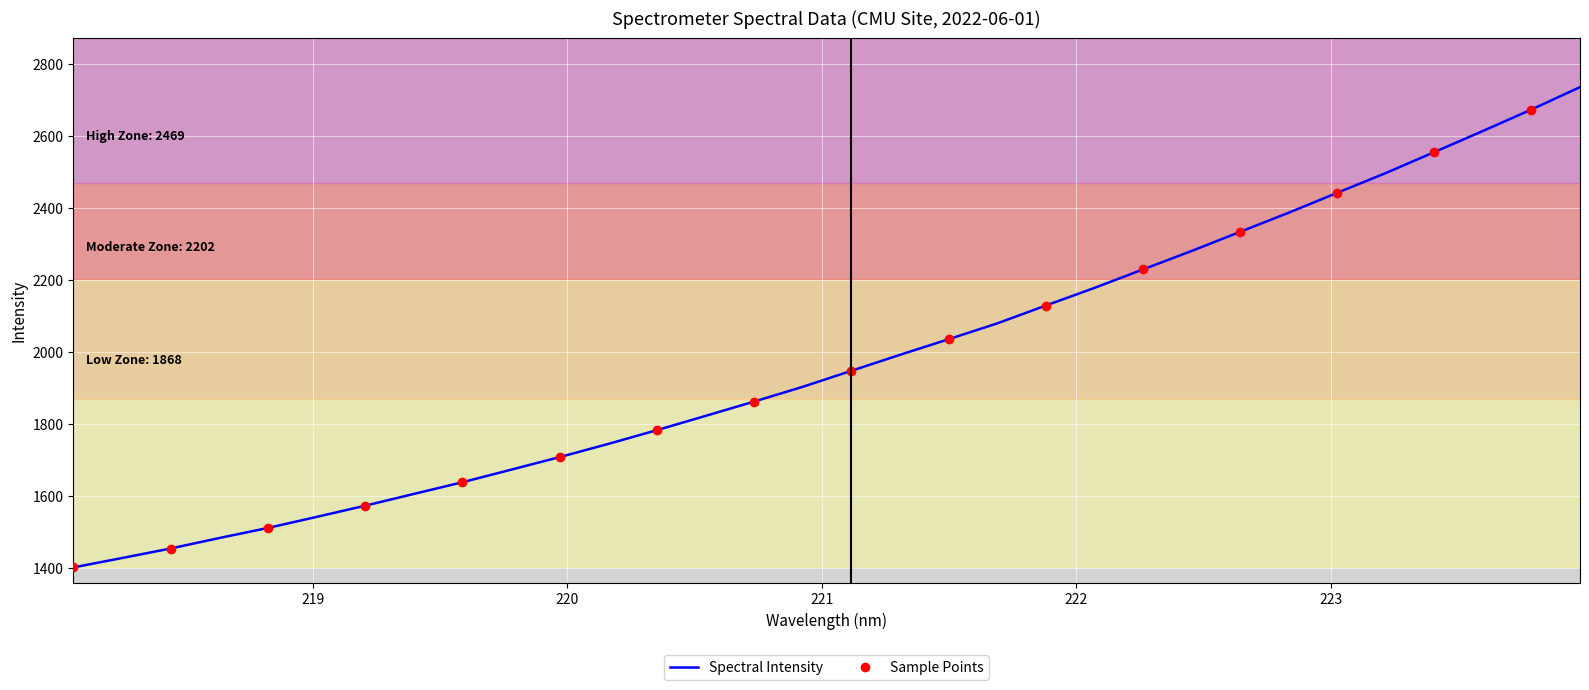

How many distinct data groups are displayed?

1